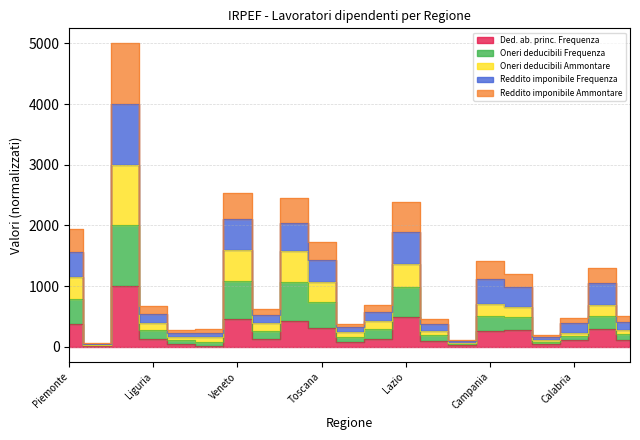

True or false: Reddito imponibile Frequenza and Oneri deducibili Frequenza intersect in this chart.

False